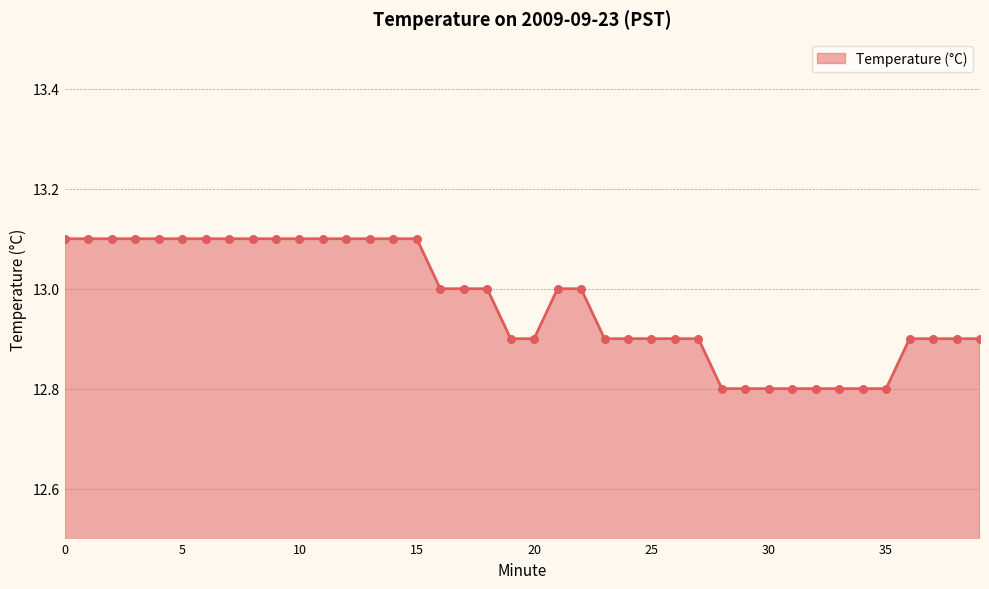

What is the smallest value displayed?

12.8